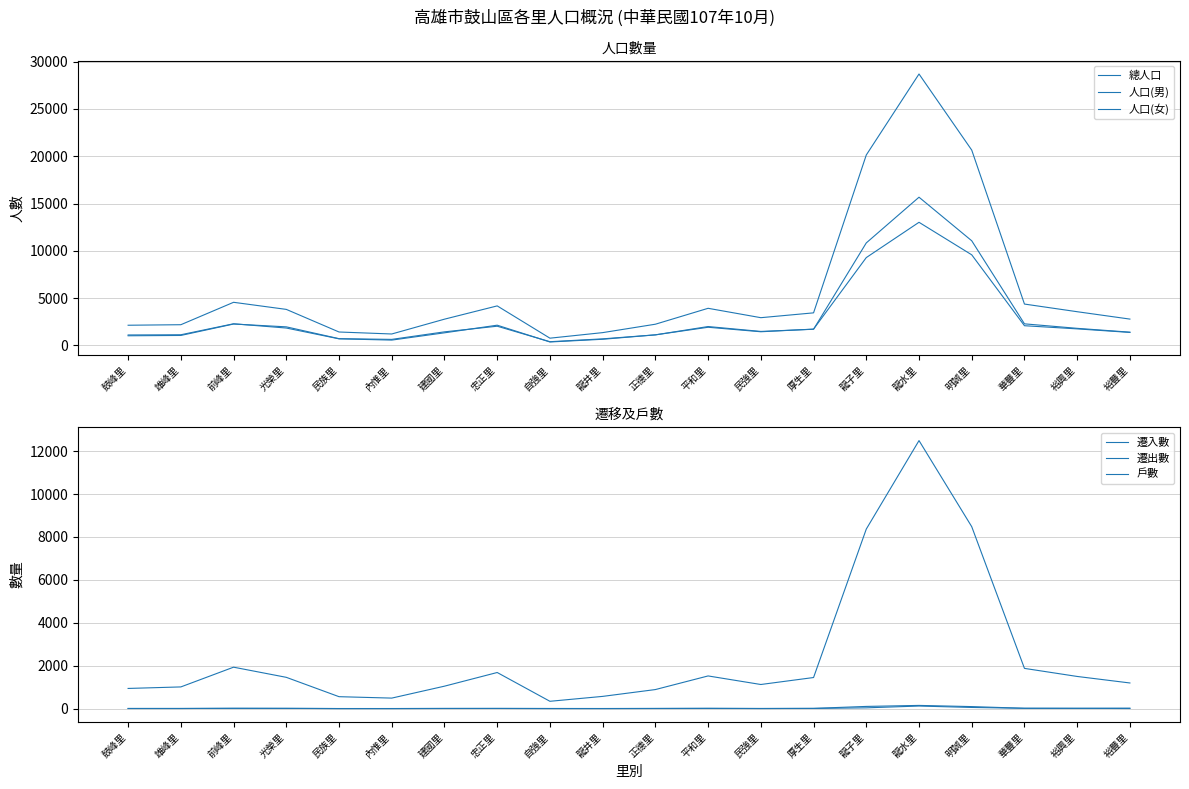

What is the maximum value shown in the chart?

28698